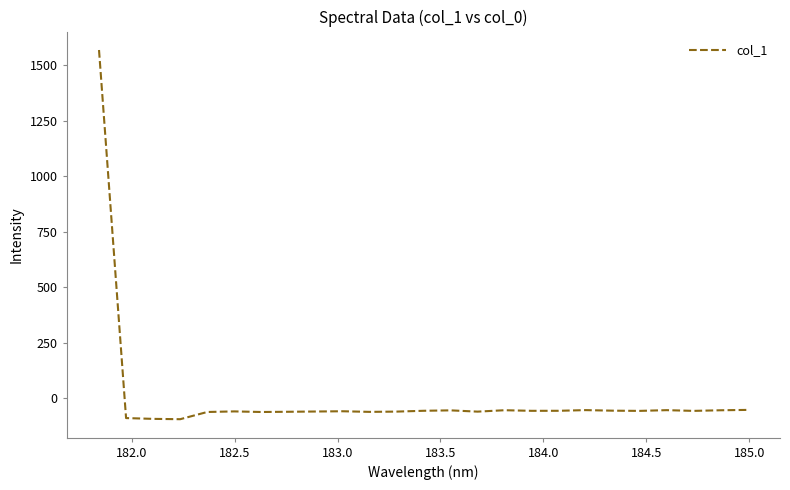

Does the chart have visible grid lines?

No